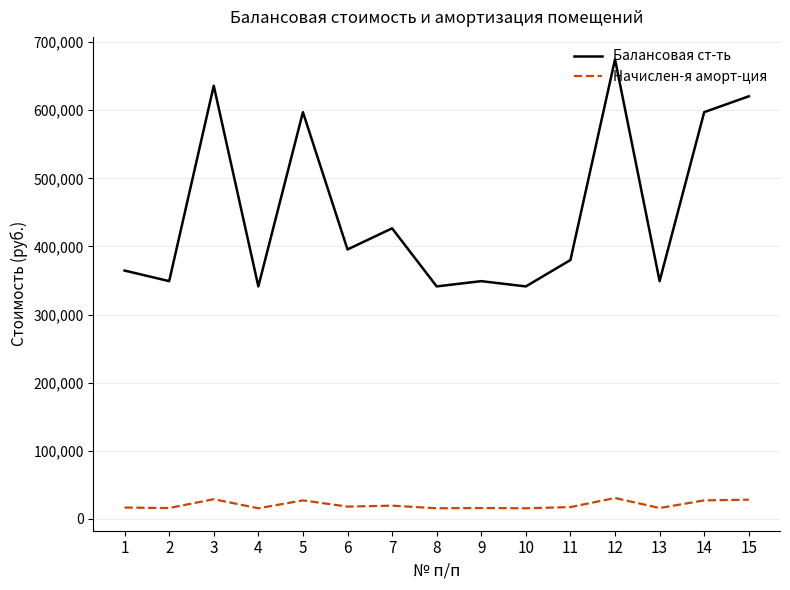

What is the sum of all Балансовая ст-ть values?

6763034.5